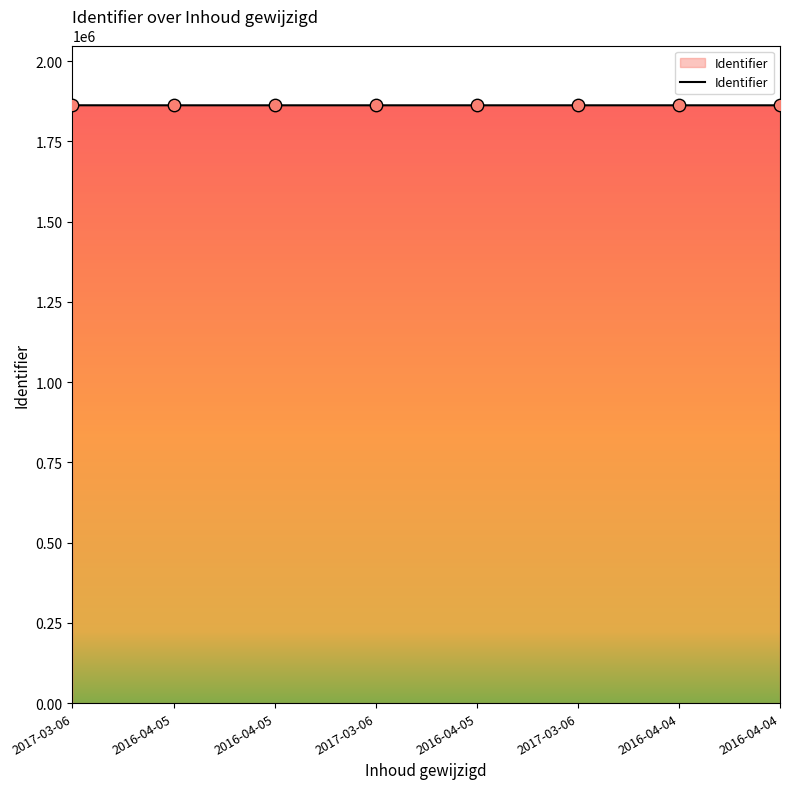

What is the change in value from 2016-04-05 to 2016-04-04?

+10